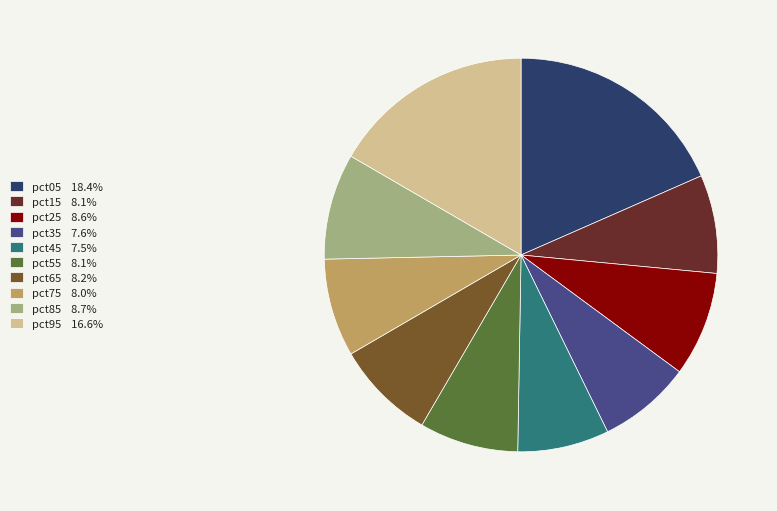

Count the number of slices in the pie.

10